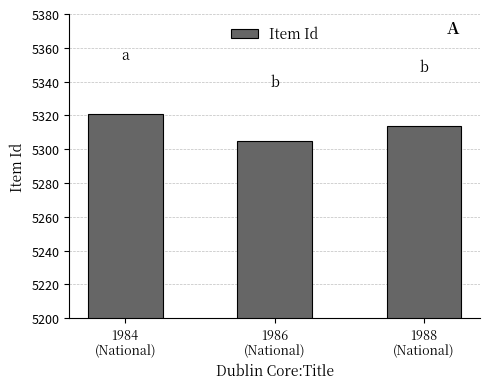

Where does the data first go above 5314?

1984
(National)